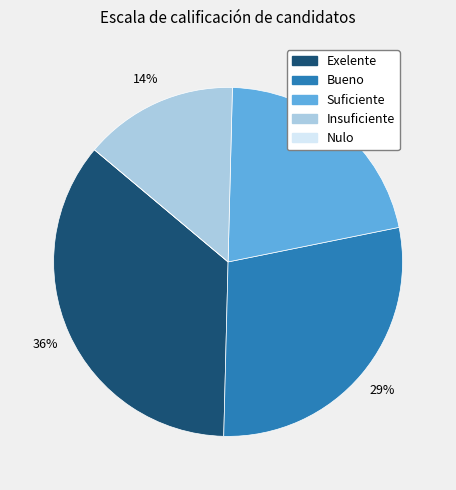

The Bueno slice represents 29% of the pie. True or false?

True